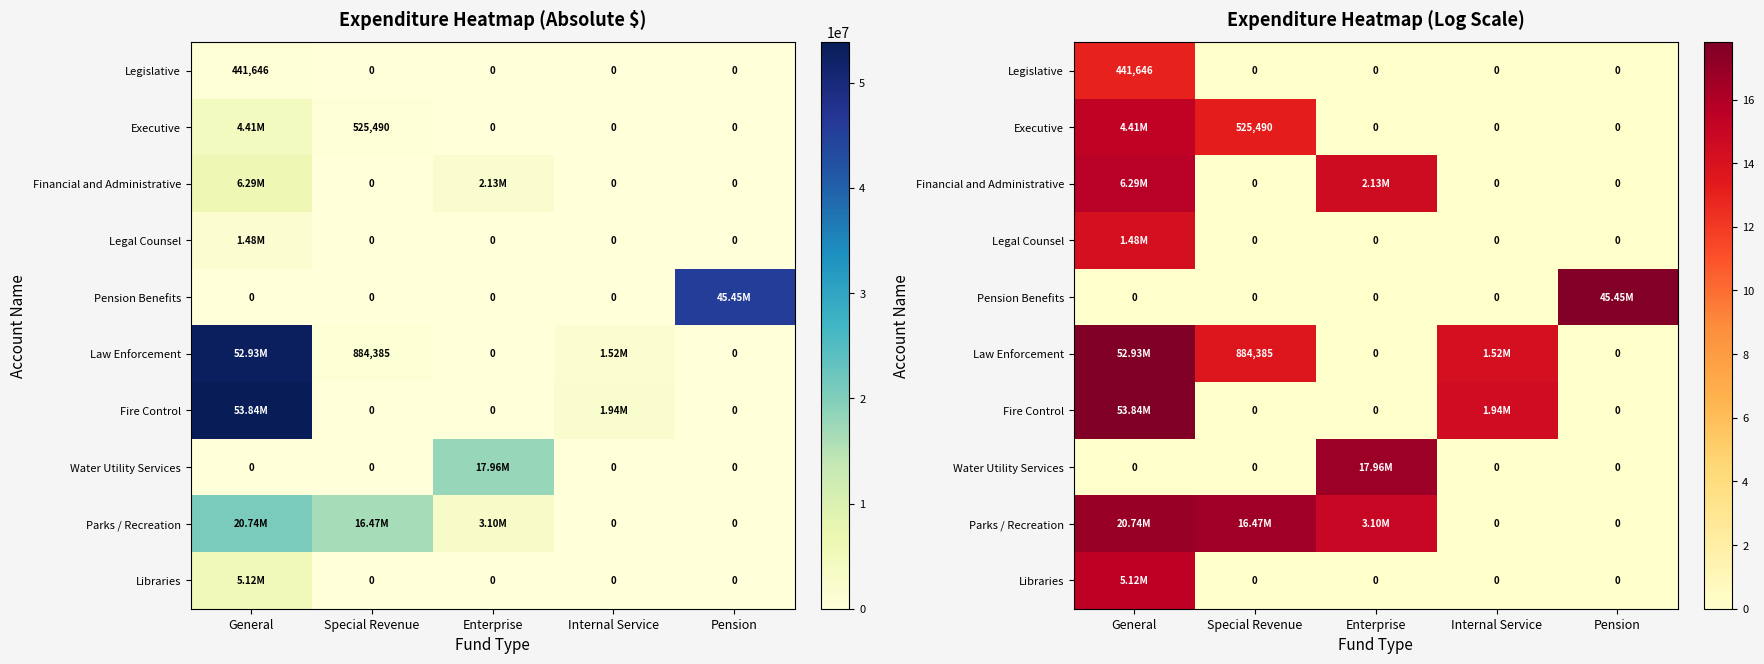

How many values in the Fire Control series exceed 0?

2